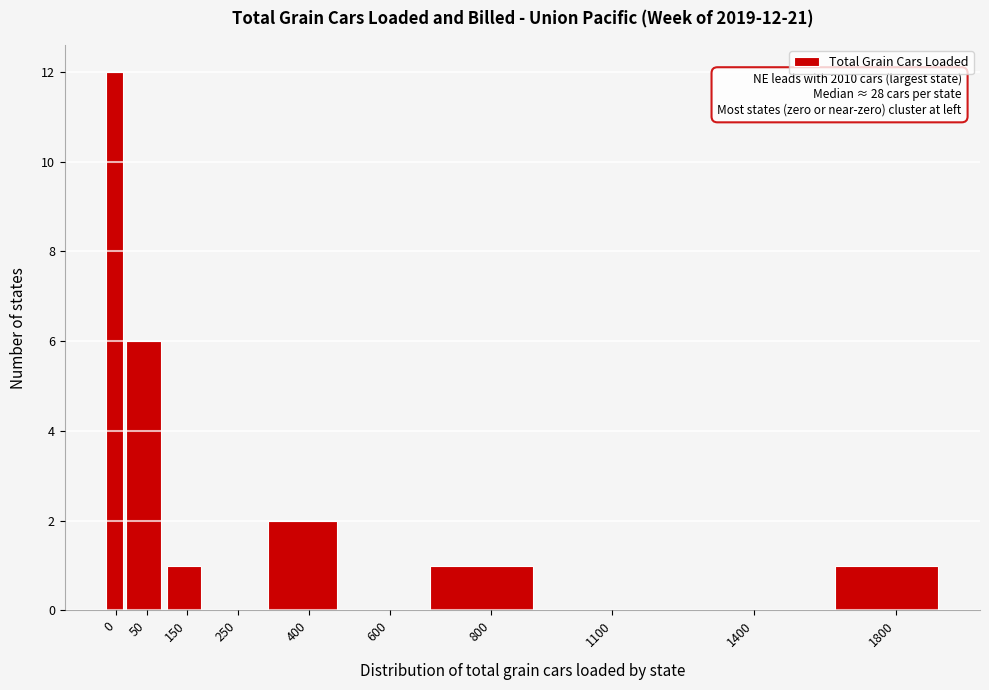

Reading left to right, extract all data points from this chart.

0=12	50=6	150=1	250=0	400=2	600=0	800=1	1100=0	1400=0	1800=1